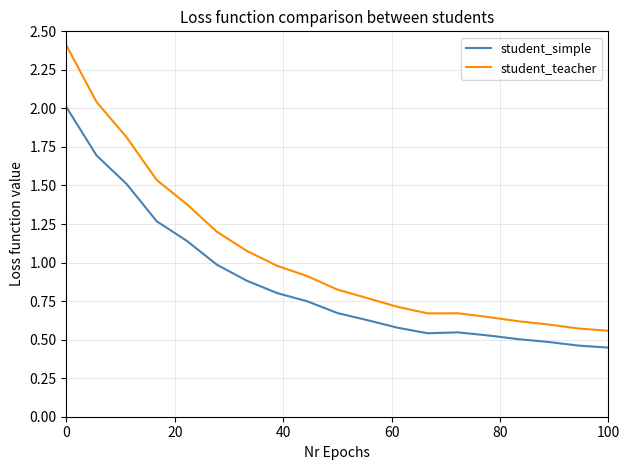

What is the sum of all student_teacher values?

20.0